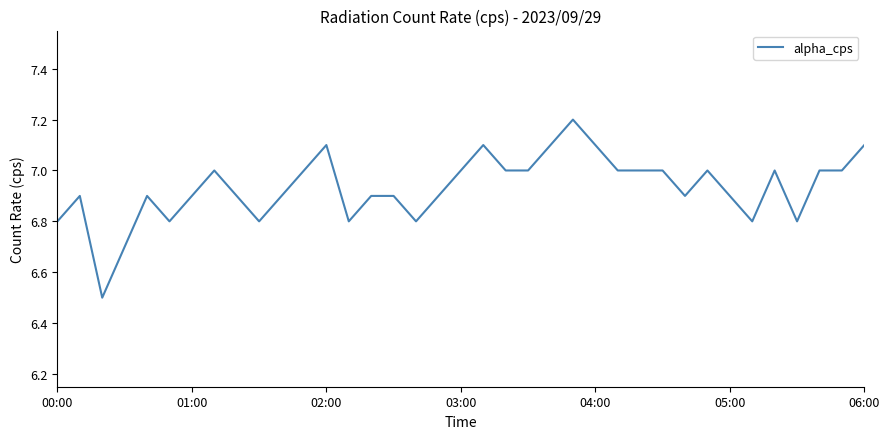

What is the smallest value displayed?

6.5